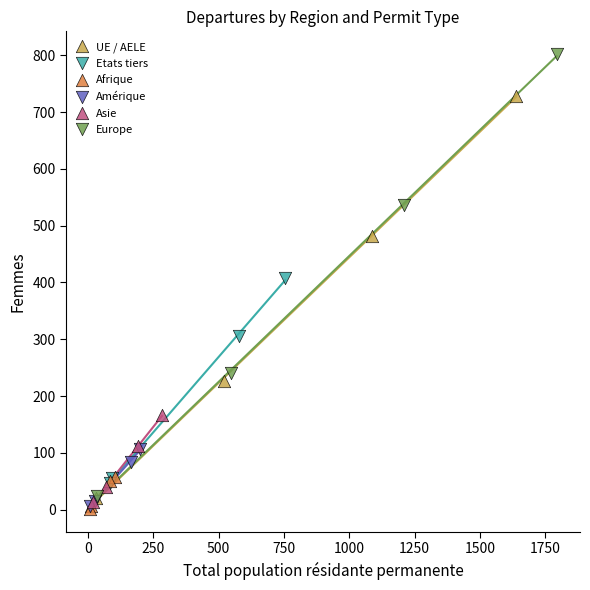

Which series reaches the maximum Y coordinate?

Europe